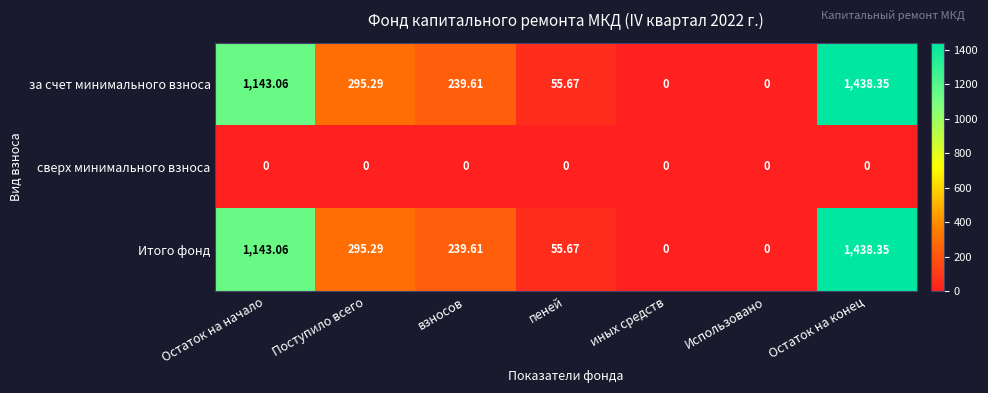

At which category is the sum across all series the highest?

Остаток на конец